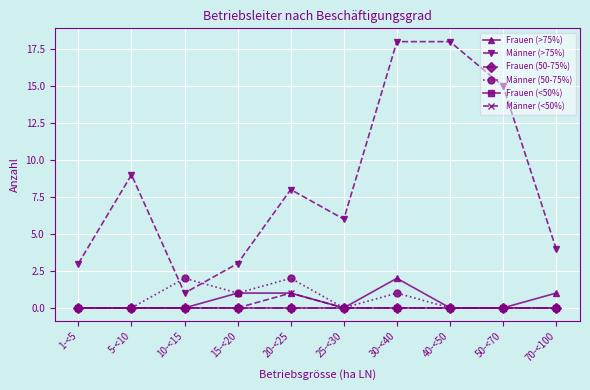

What is the average value of the Männer (>75%) series?

8